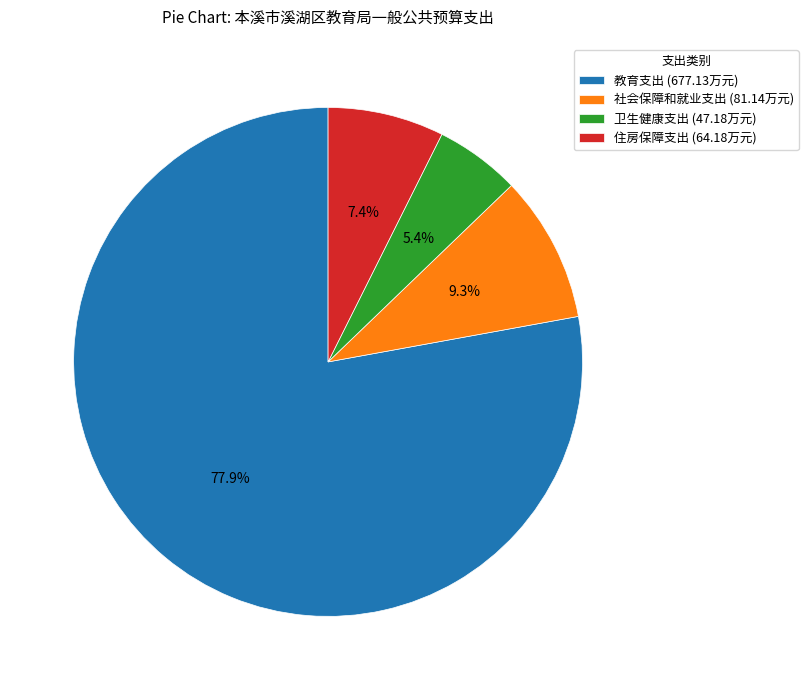

How many segments does this pie chart have?

4